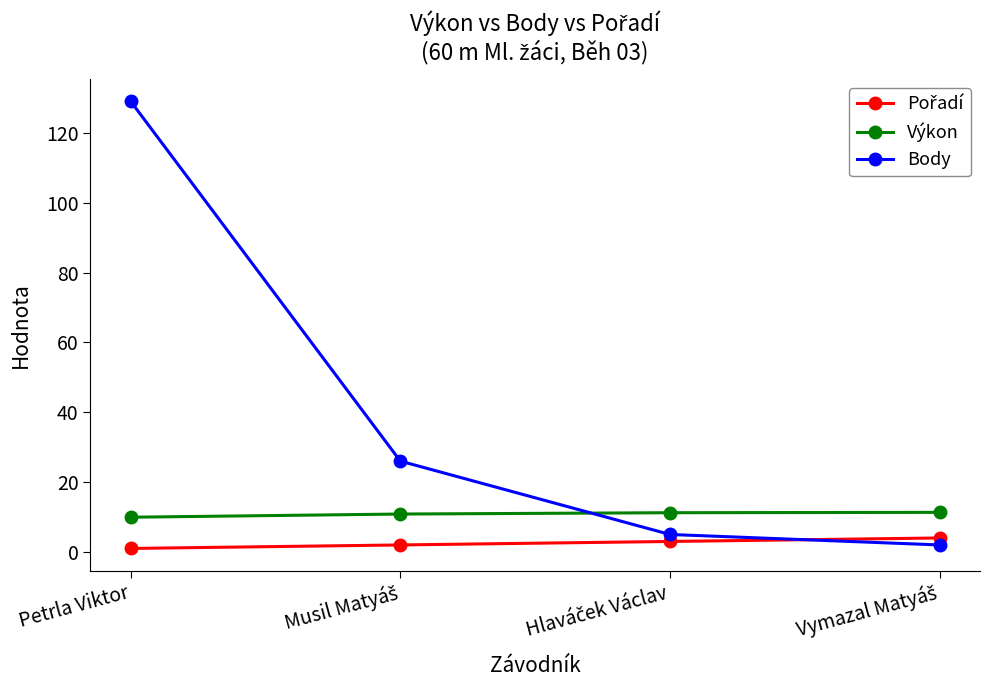

What is the label of the 1st point from the left?

Petrla Viktor